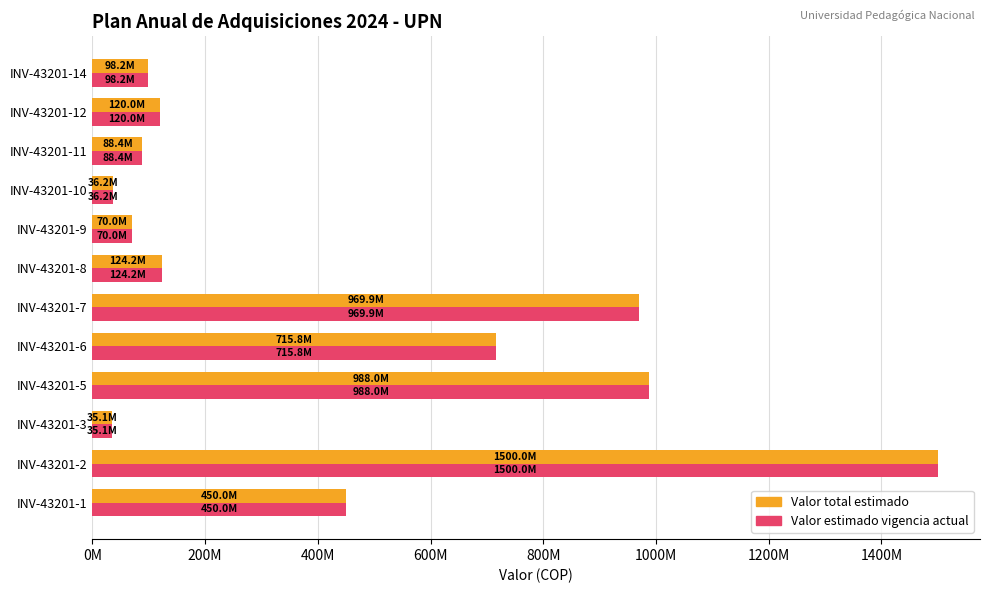

What are all the series names shown in the legend?

Valor total estimado, Valor estimado vigencia actual